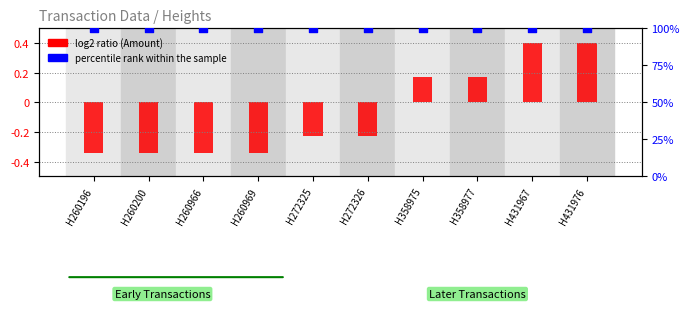

Which series contains the lowest Y value?

log2 ratio (Amount)